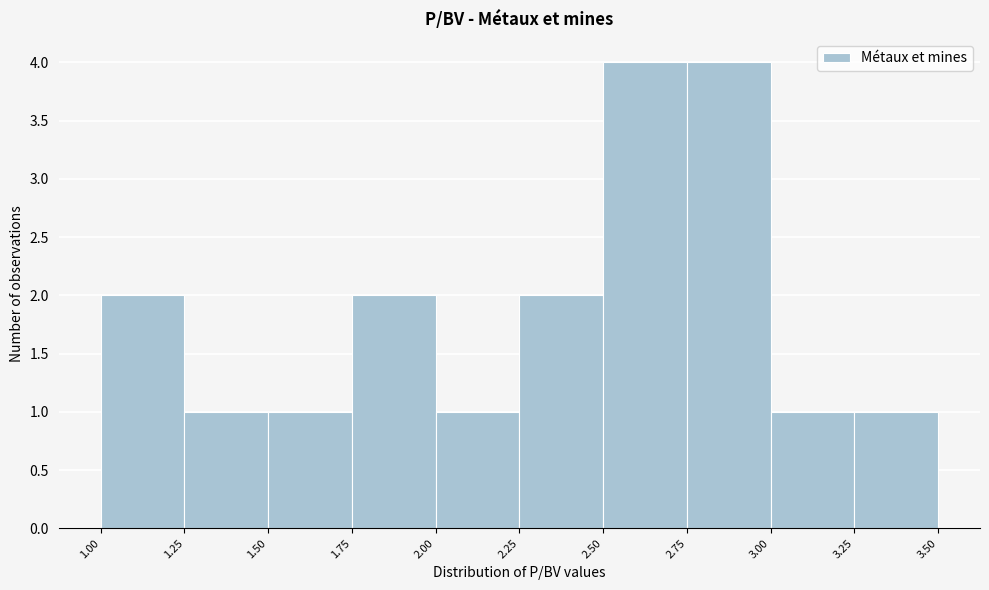

Reading left to right, transcribe this chart: for each bar, give the range it covers on the x-axis and its height. The values are not printed on the chart, so give them approximately, as read against the axis.

1.00 to 1.25: 2
1.25 to 1.50: 1
1.50 to 1.75: 1
1.75 to 2.00: 2
2.00 to 2.25: 1
2.25 to 2.50: 2
2.50 to 2.75: 4
2.75 to 3.00: 4
3.00 to 3.25: 1
3.25 to 3.50: 1